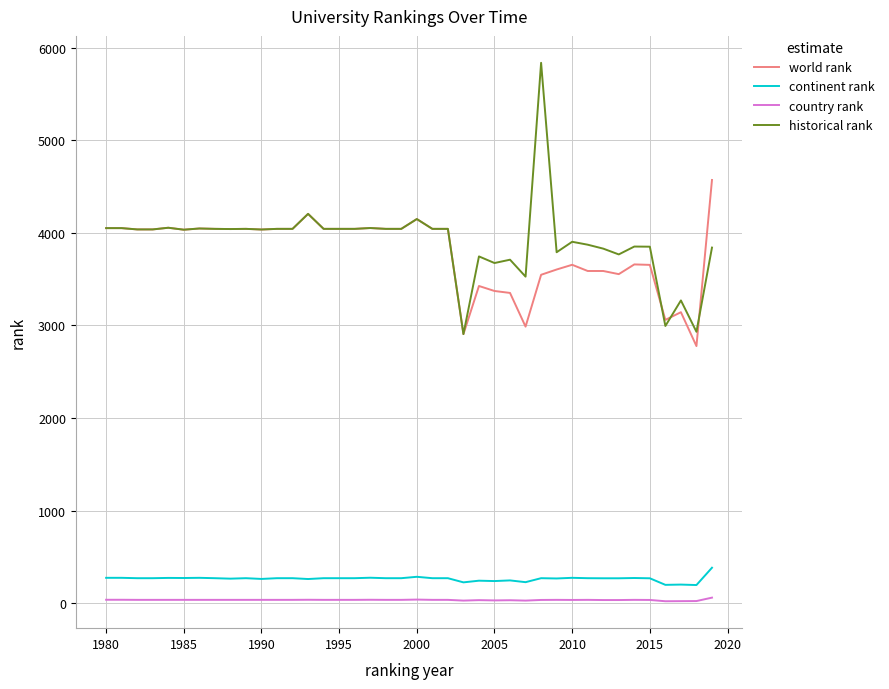

Count the number of categories in the chart.

40